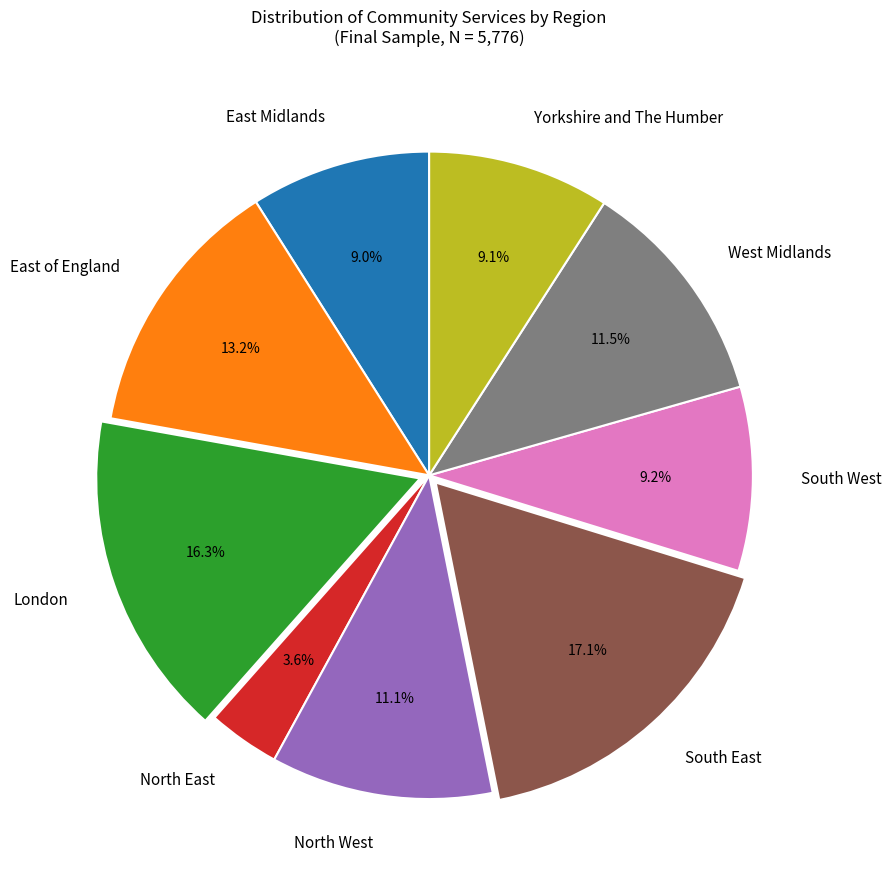

Which has a higher value, Yorkshire and The Humber or North East?

Yorkshire and The Humber